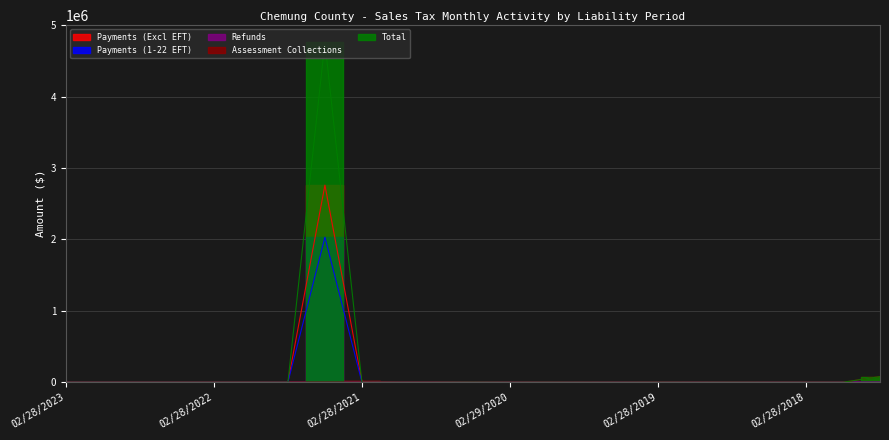

Which series has the largest total across all categories?

Total